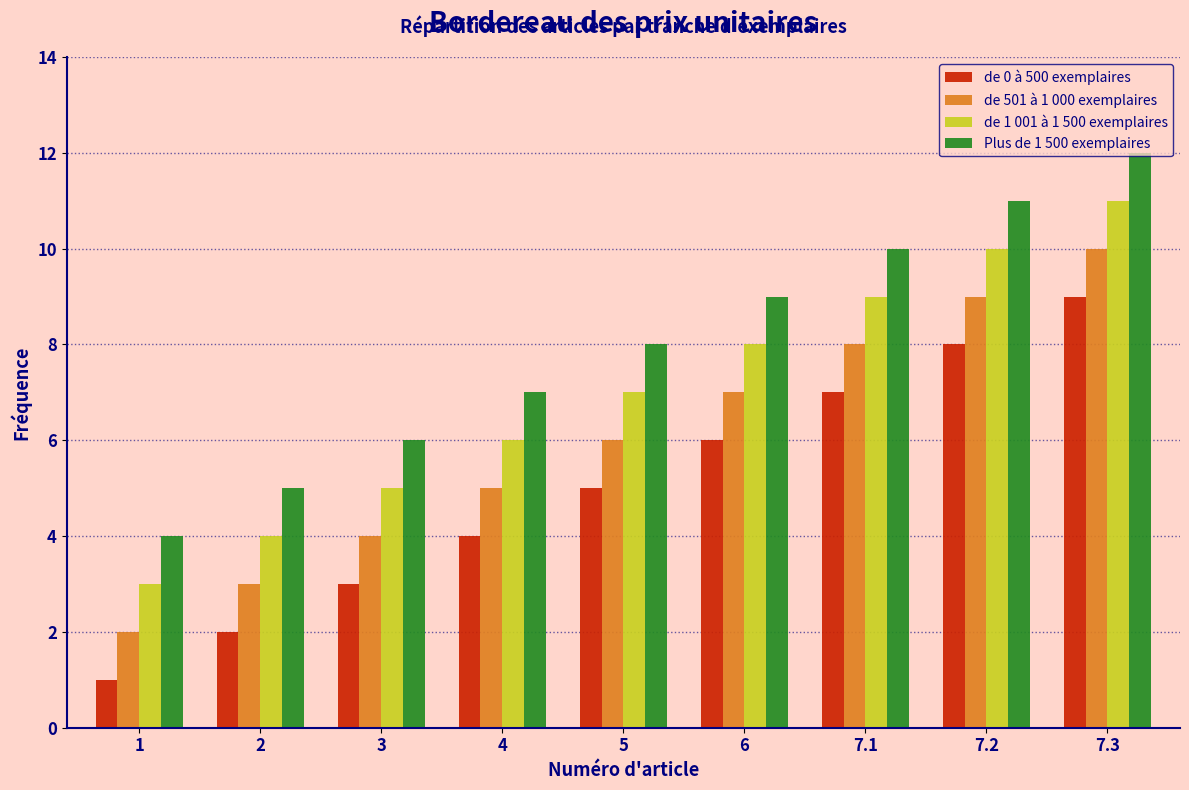

Which series has the largest total across all categories?

Plus de 1 500 exemplaires